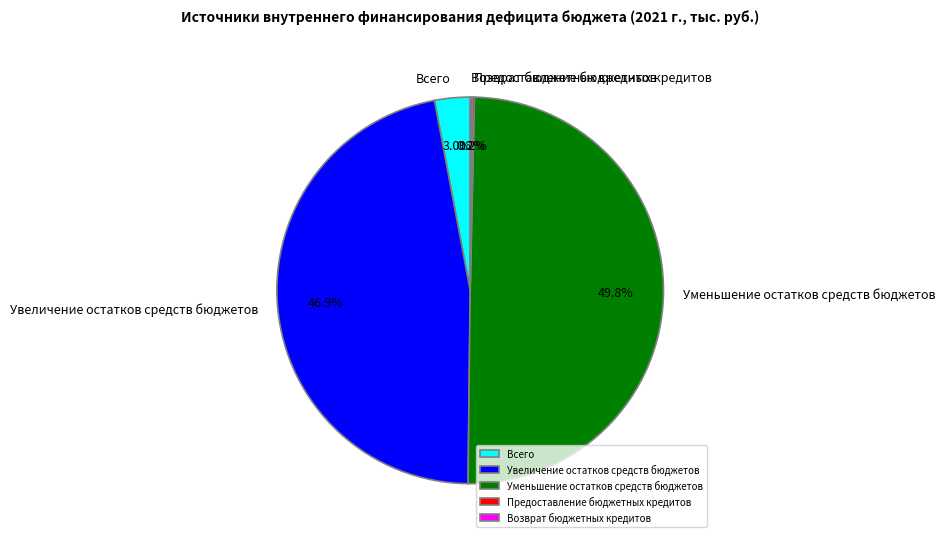

What percentage is the Уменьшение остатков средств бюджетов slice, to the nearest percent?

50%